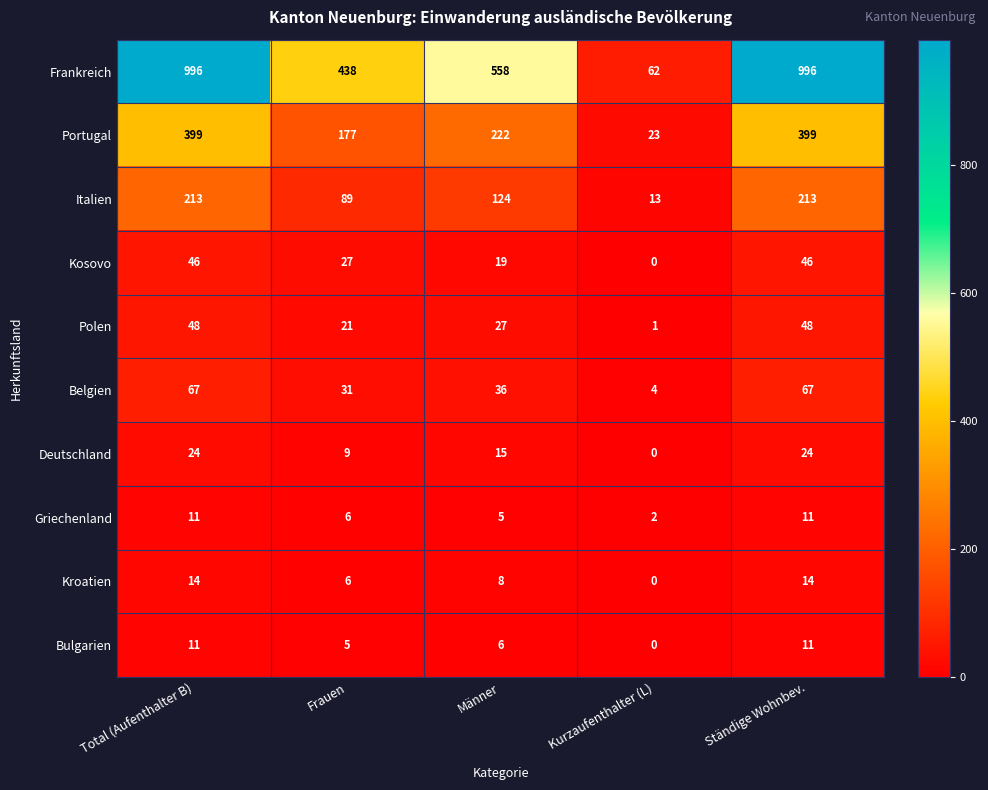

What is the difference between the maximum and minimum values in the Griechenland series?

9